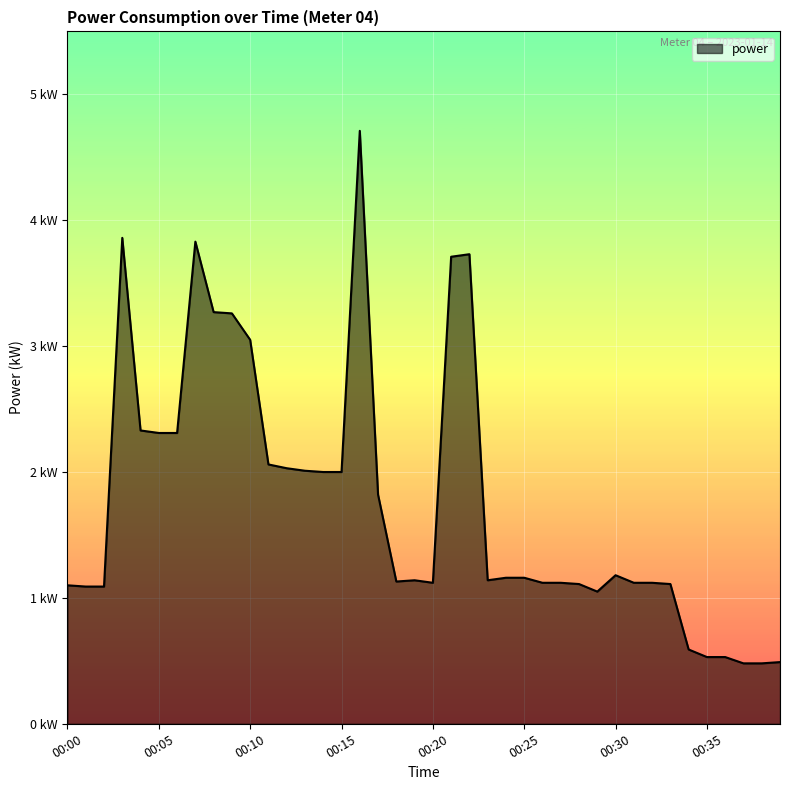

What is the sum of all values?

70.5